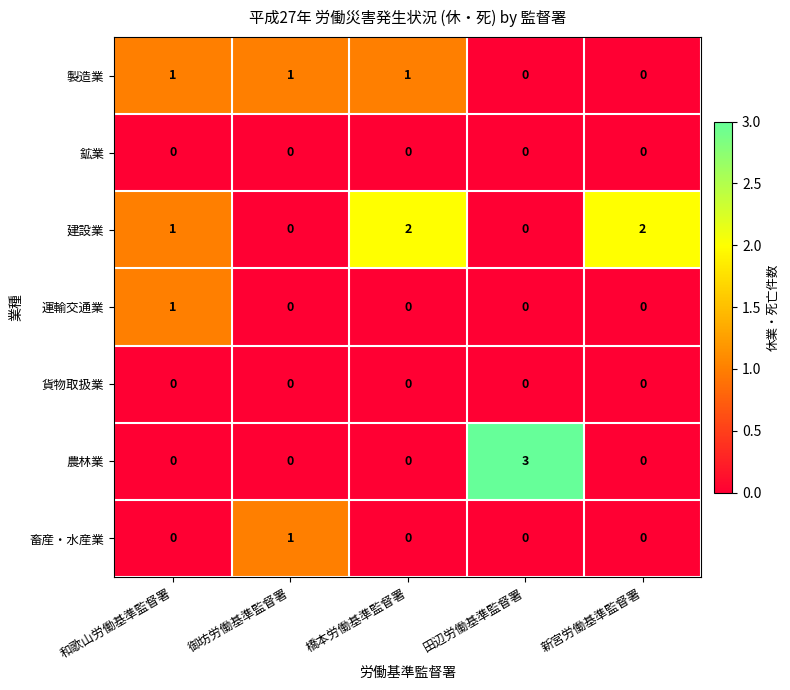

At which category does the chart reach its peak across all series?

田辺労働基準監督署